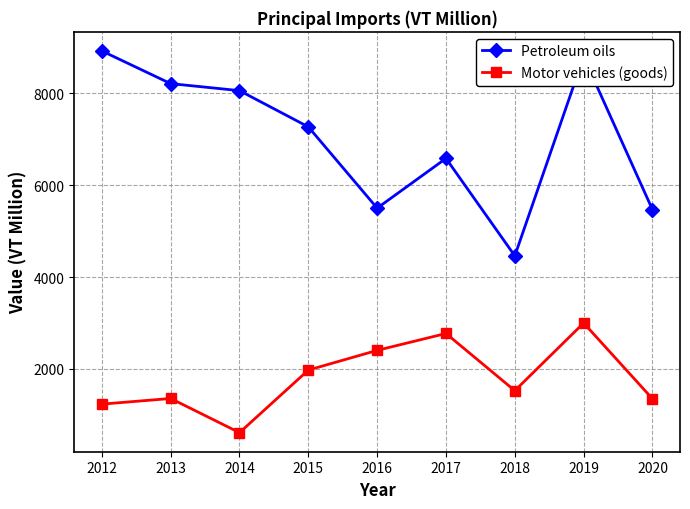

Is the value of Petroleum oils at 2018 greater than the value of Motor vehicles (goods) at 2020?

Yes